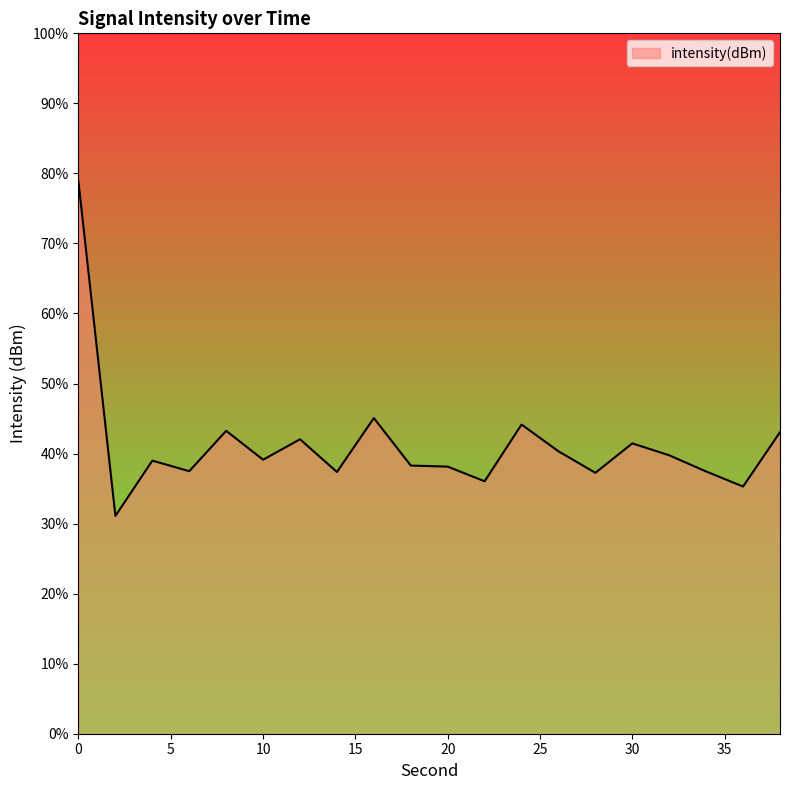

Does the chart display data point markers on the line(s)?

No